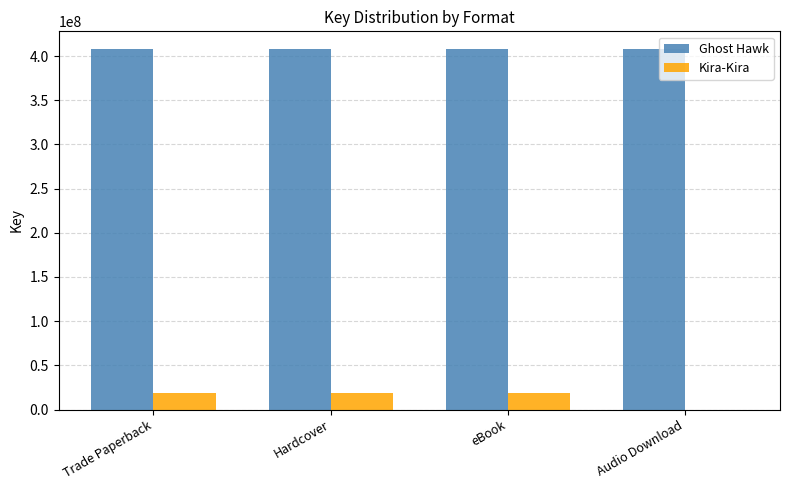

What is the average value of the Ghost Hawk series?

407602510